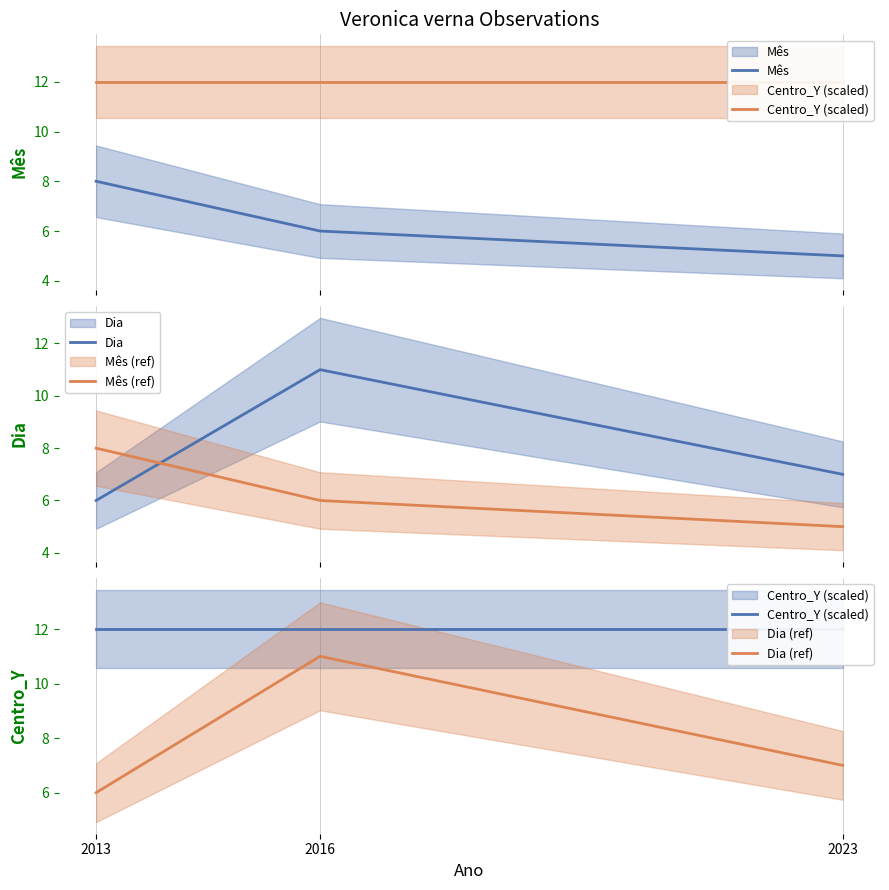

What are all the series names shown in the legend?

Mês, Centro_Y (scaled), Dia, Mês (ref), Dia (ref)